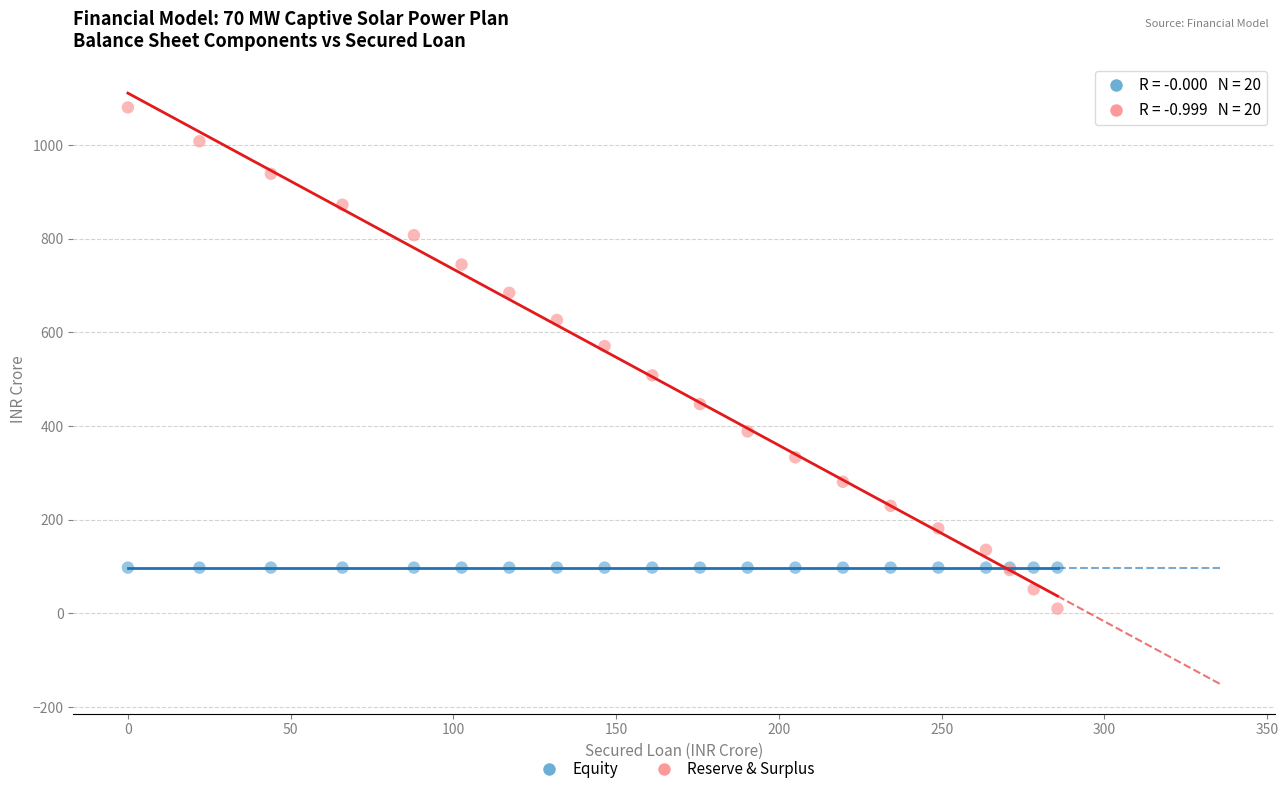

Which series contains the lowest Y value?

Reserve & Surplus